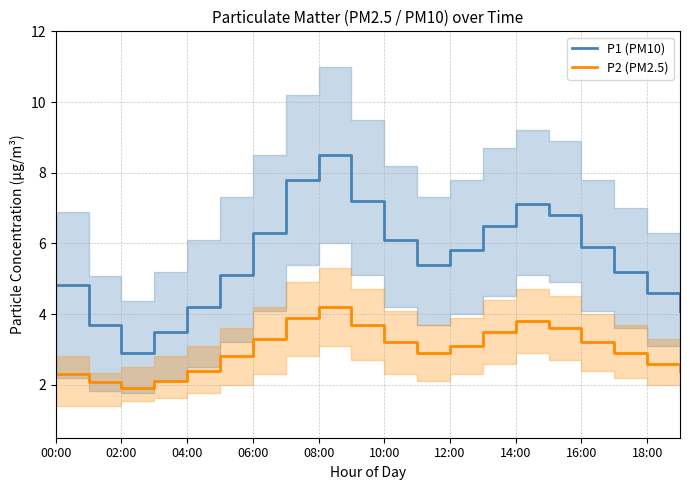

True or false: P2 (PM2.5) has a value of 1.0 at 02:00.

False